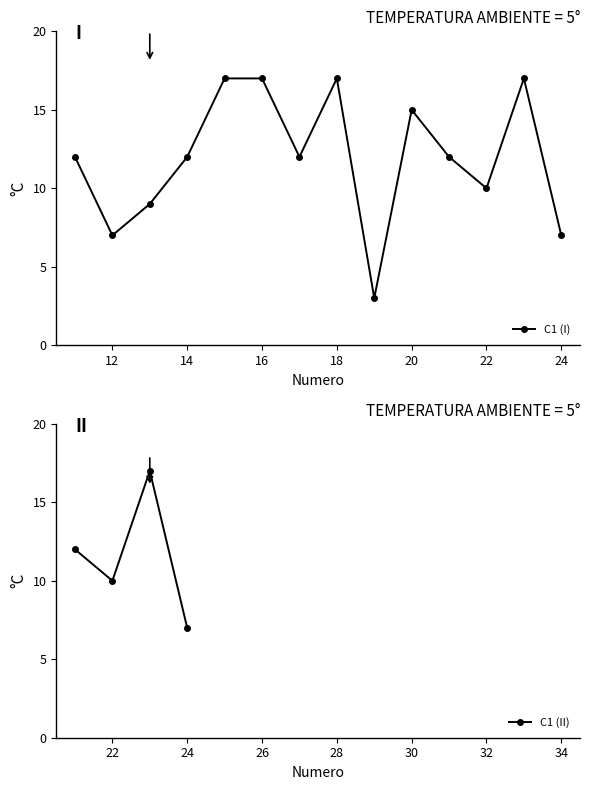

Is it true that the value at 17 is 12?

True